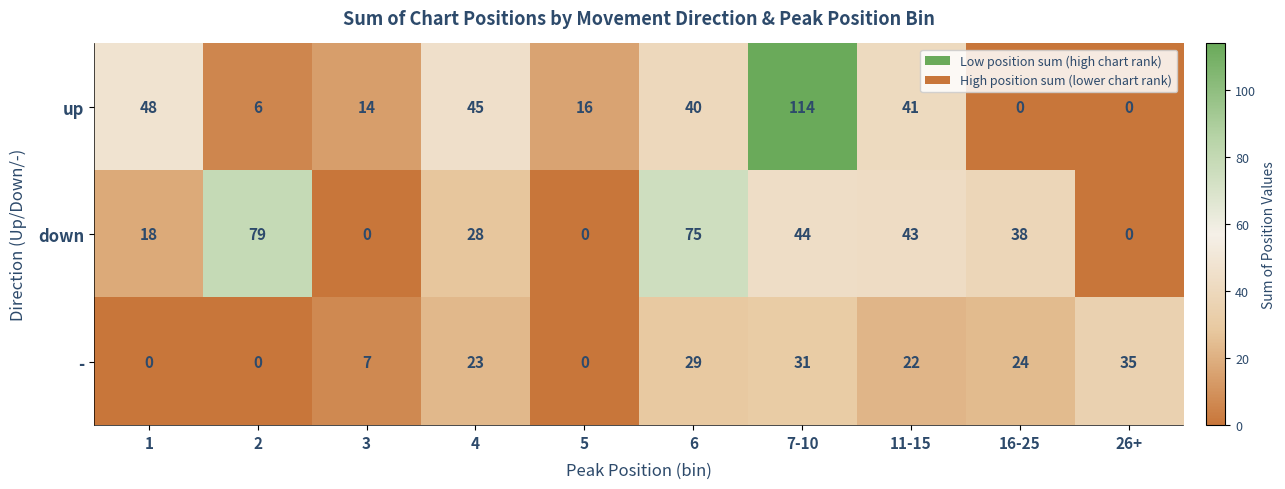

Read the up value at 11-15.

41